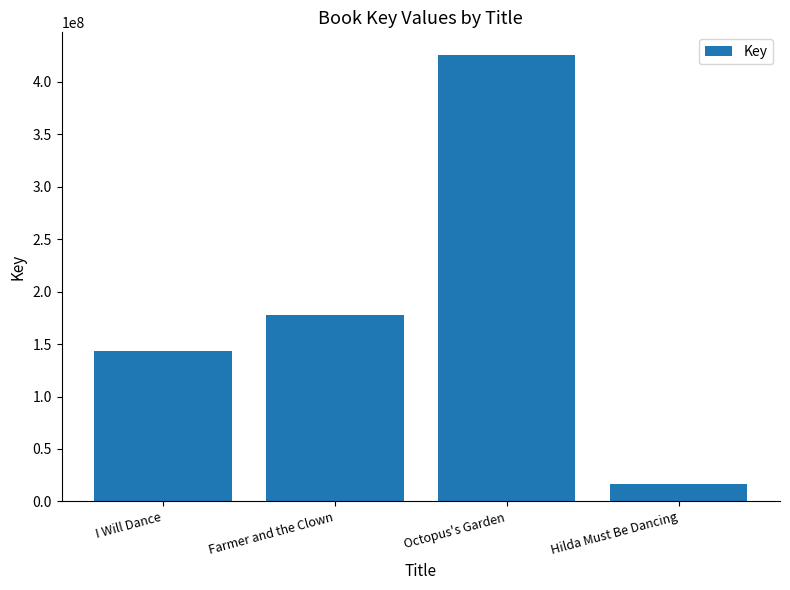

At which category does the chart reach its peak across all series?

Octopus's Garden